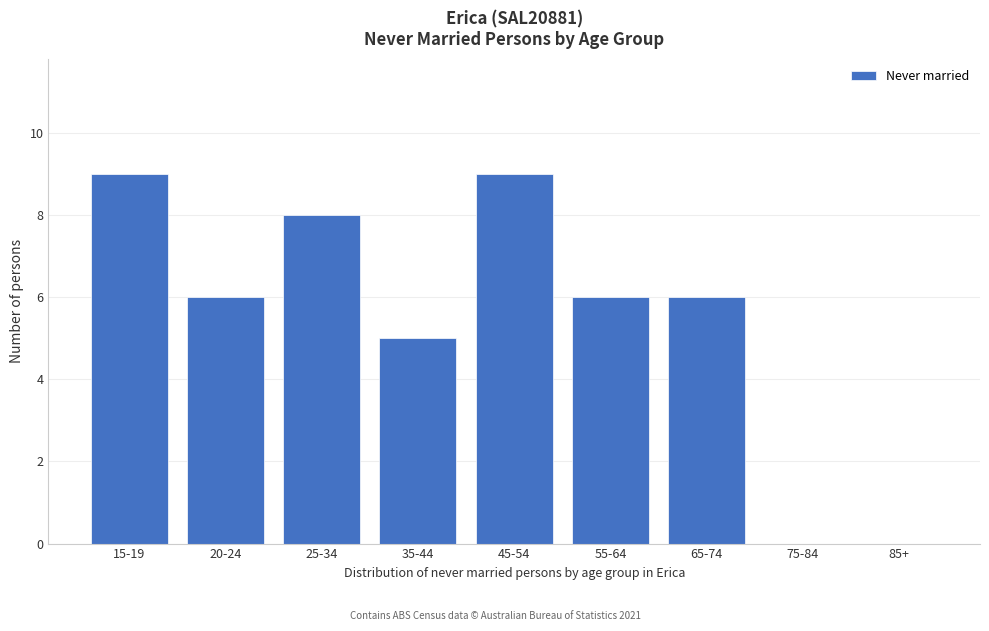

Reading right to left, list all the values displayed in this chart.

85+=0	75-84=0	65-74=6	55-64=6	45-54=9	35-44=5	25-34=8	20-24=6	15-19=9